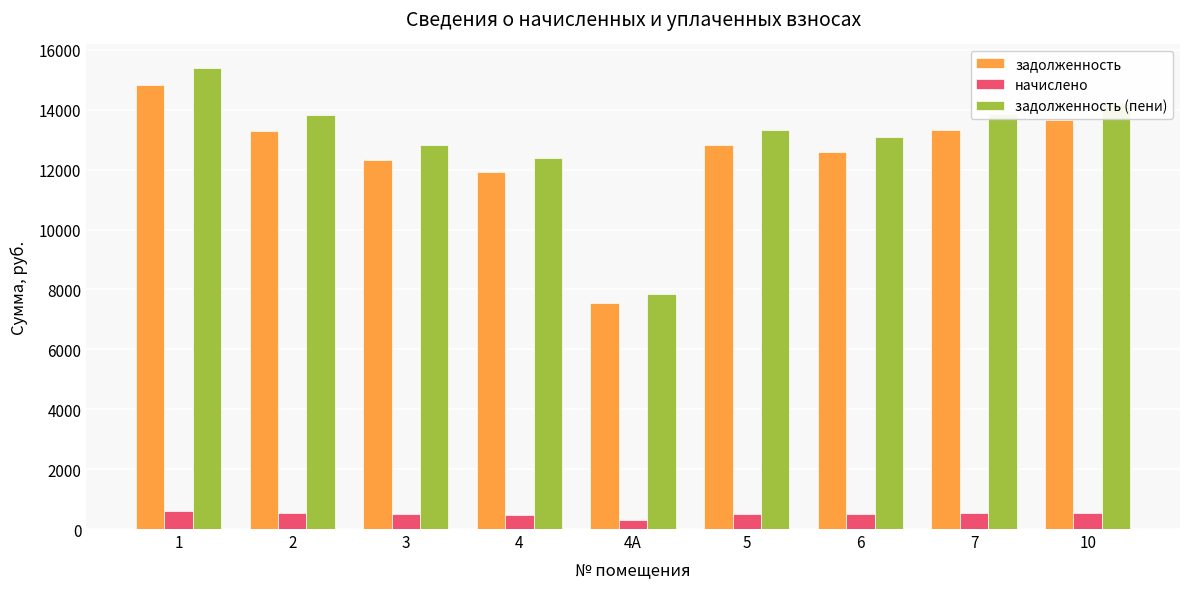

How many data points in задолженность are less than 12825?

4